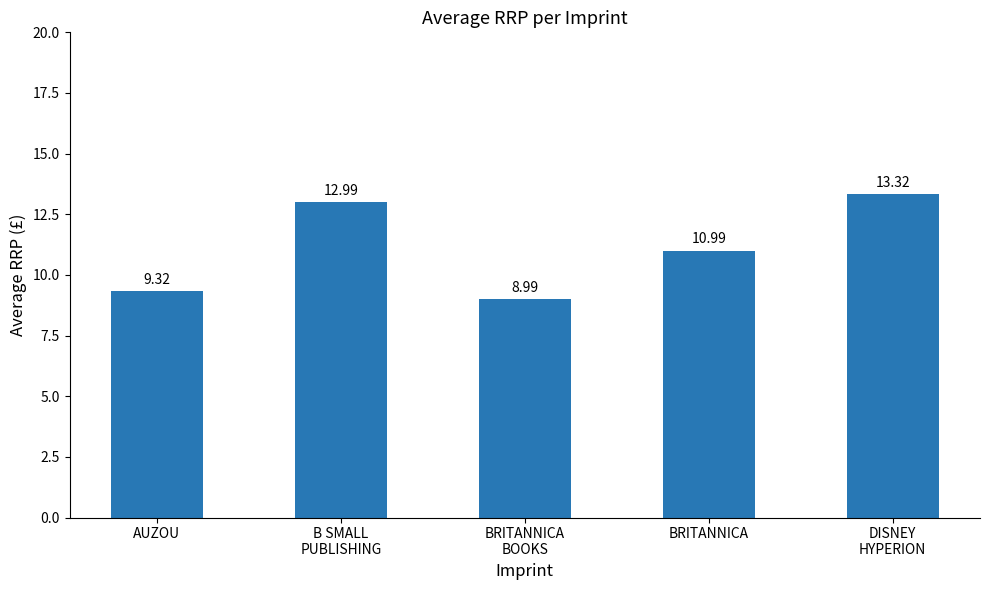

What is the label of the 4th bar from the right?

B SMALL
PUBLISHING